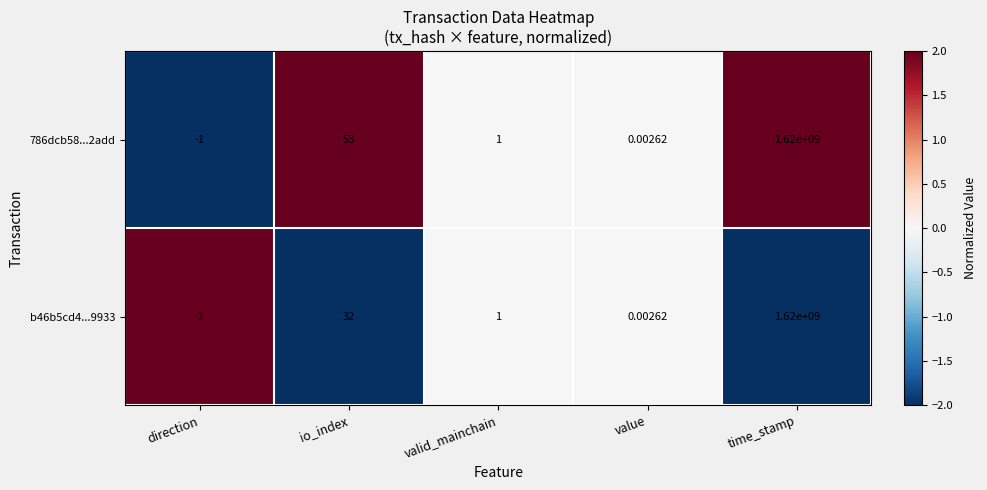

At which label is b46b5cd4...9933 closest to 810000000?

io_index